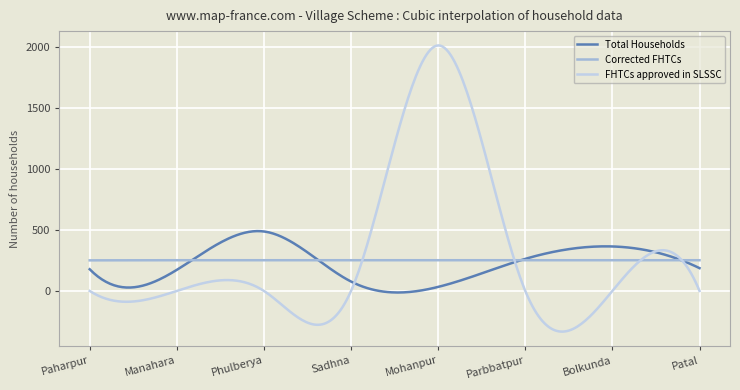

True or false: Corrected FHTCs has more than 1 interior local peaks.

True